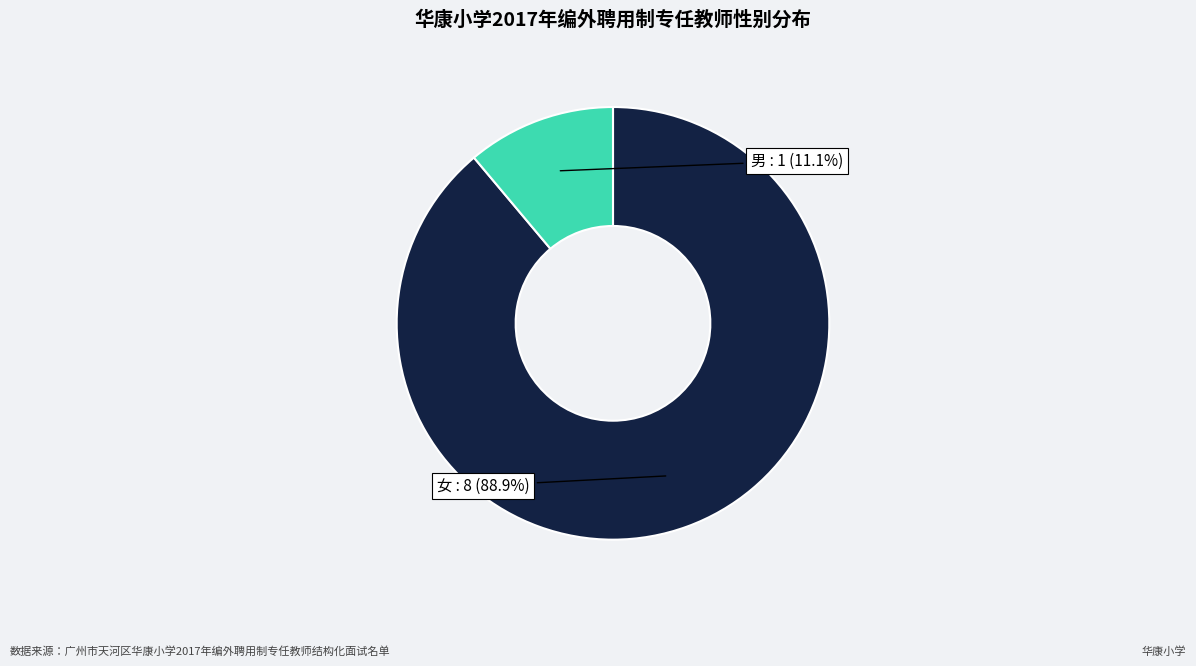

What percentage is NOT represented by 女?

11.1%